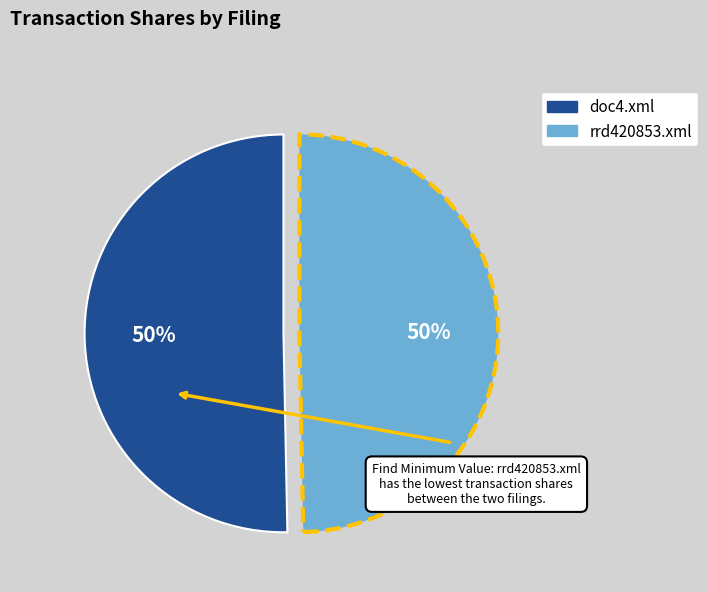

The rrd420853.xml slice represents 41% of the pie. True or false?

False